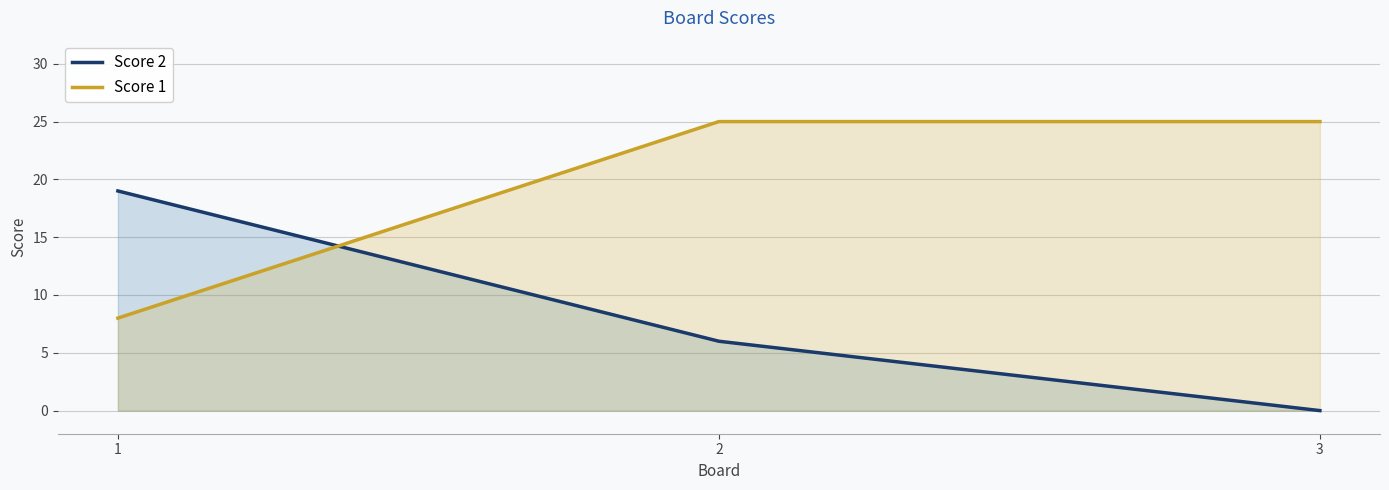

What is the total value across all series at 2?

31